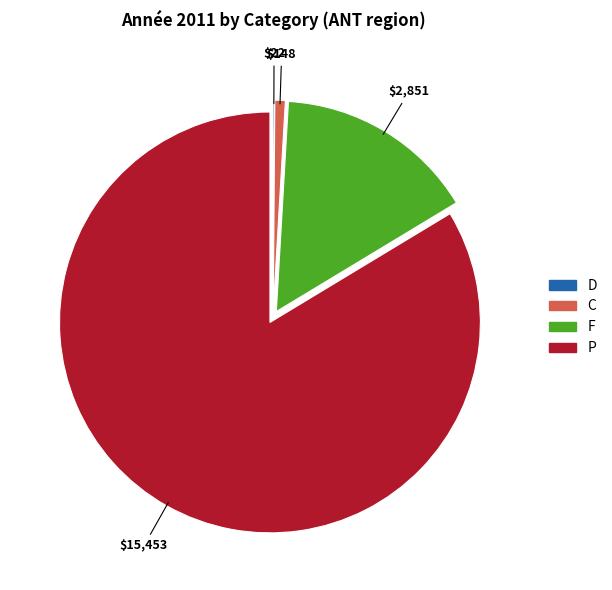

Is P the majority of the pie?

Yes